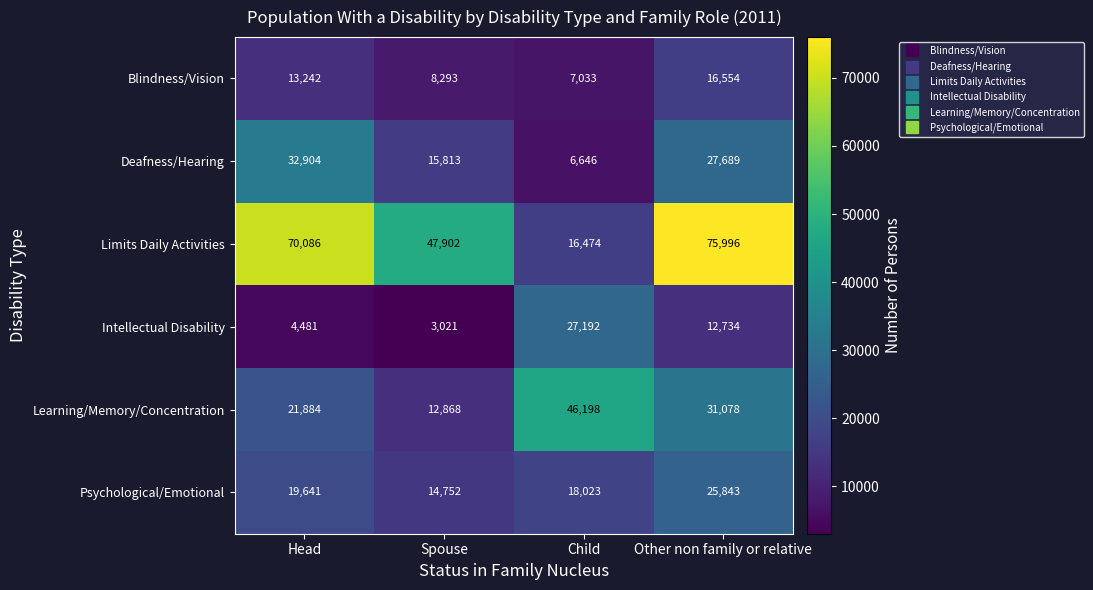

At how many categories does at least one series exceed 37706?

4